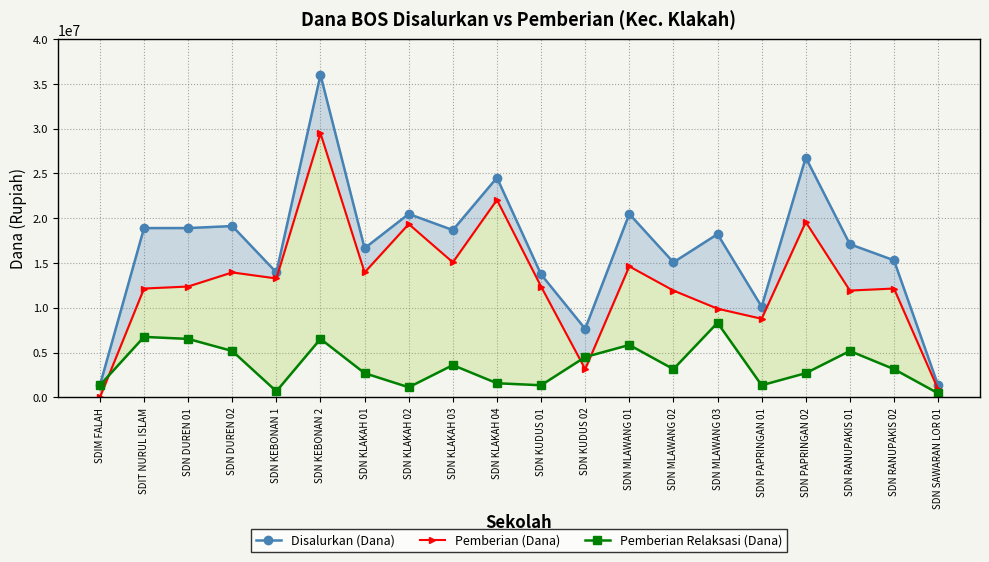

Which category has the lowest value in the Disalurkan (Dana) series?

SDIM FALAH